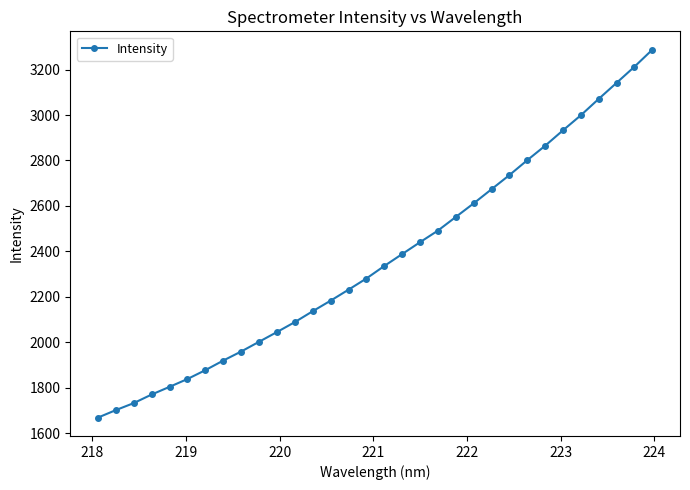

What is the greatest value displayed?

3287.3